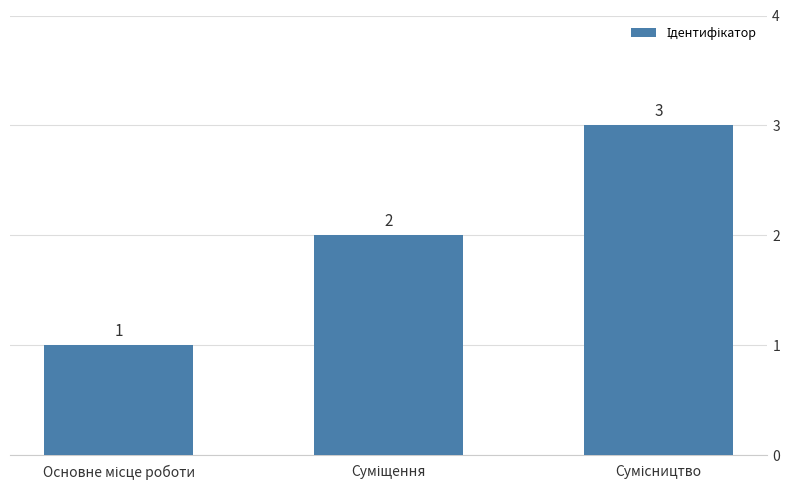

What is the maximum value shown in the chart?

3